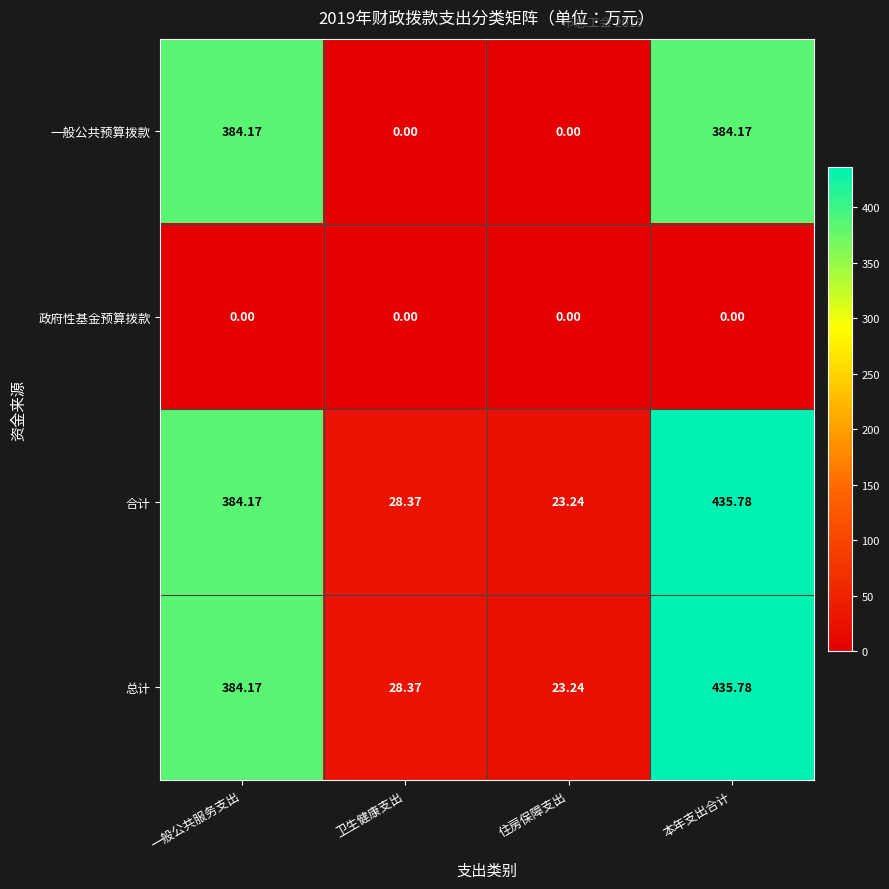

At which label does 总计 first exceed 384?

一般公共服务支出